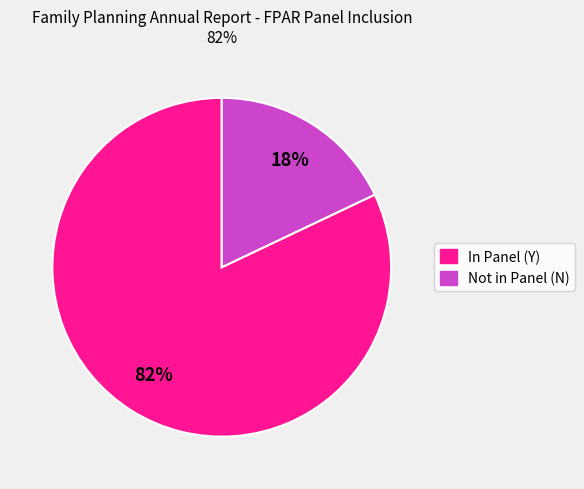

Does any single category account for the majority?

Yes